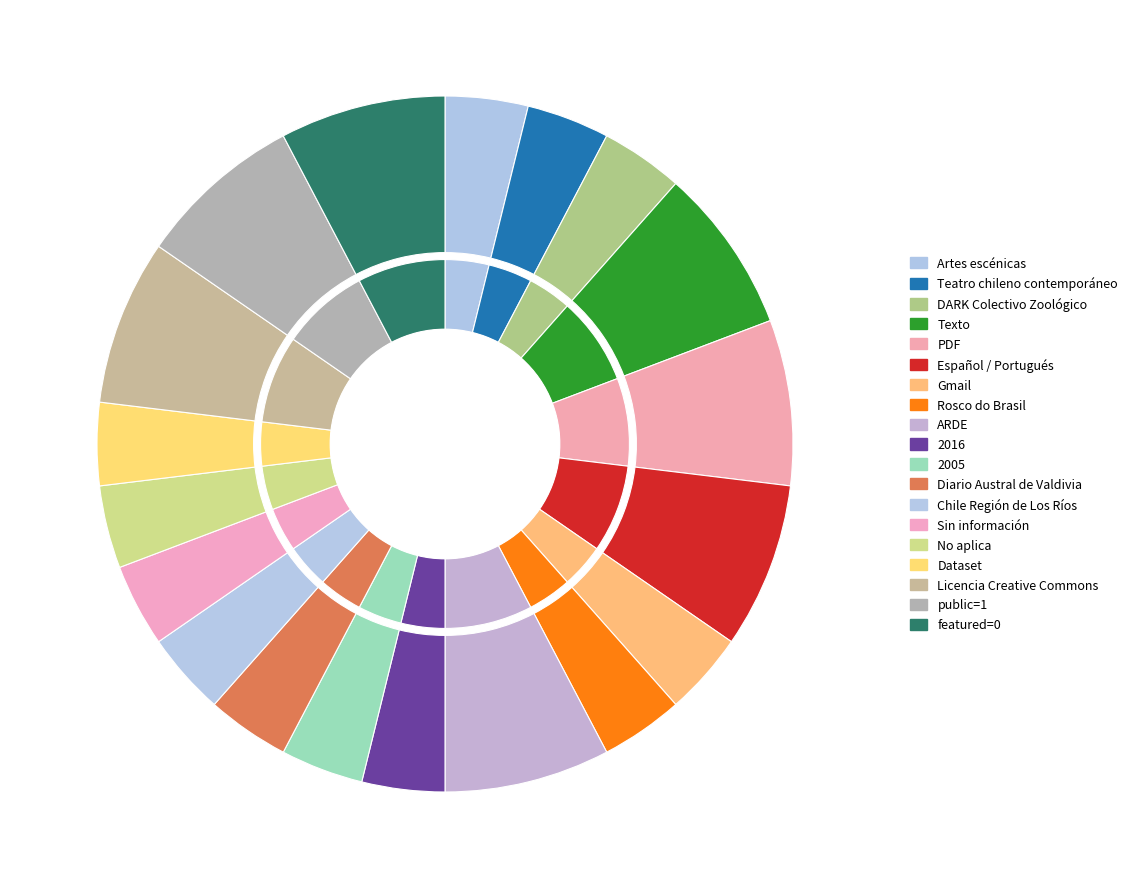

Count the number of slices in the pie.

19